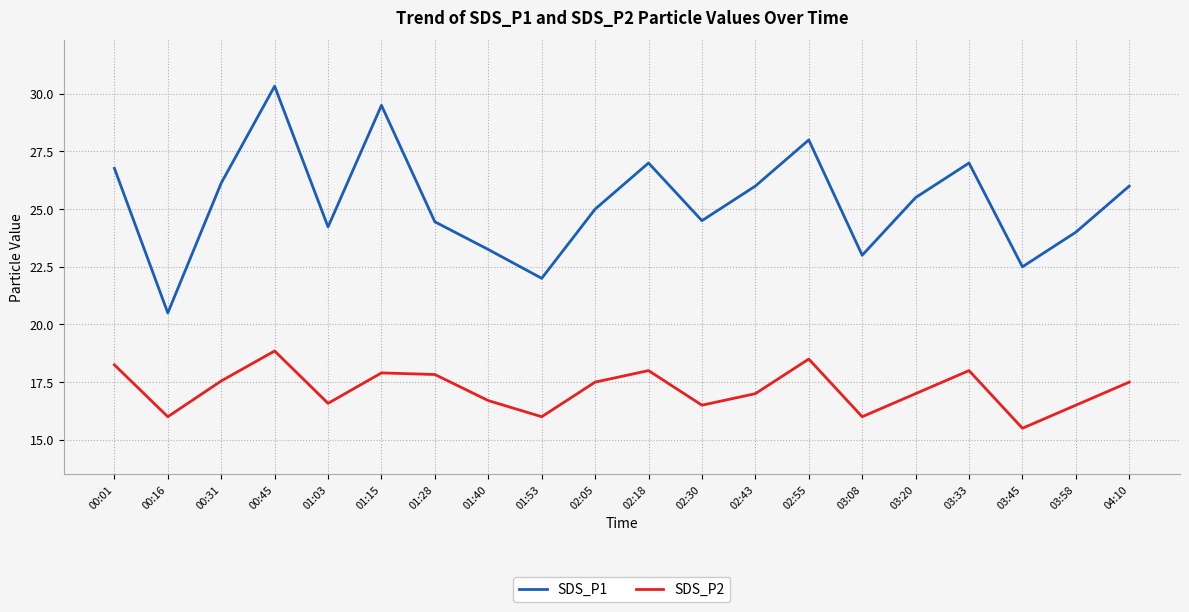

Rank the series by their maximum value, from lowest to highest.

SDS_P2, SDS_P1